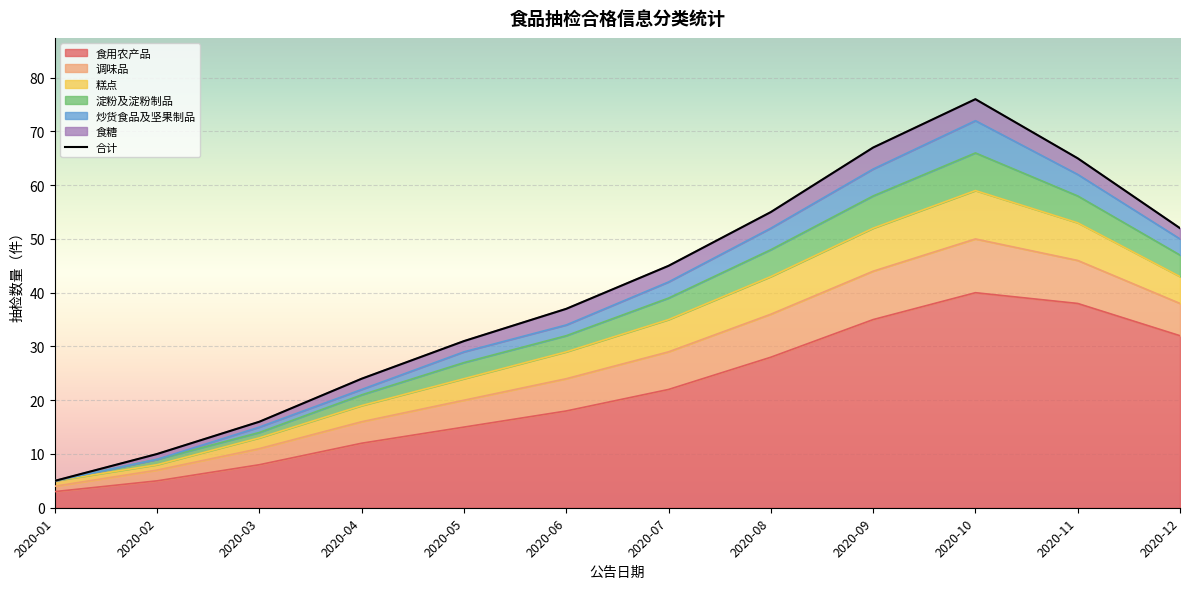

What is the smallest value displayed?

3